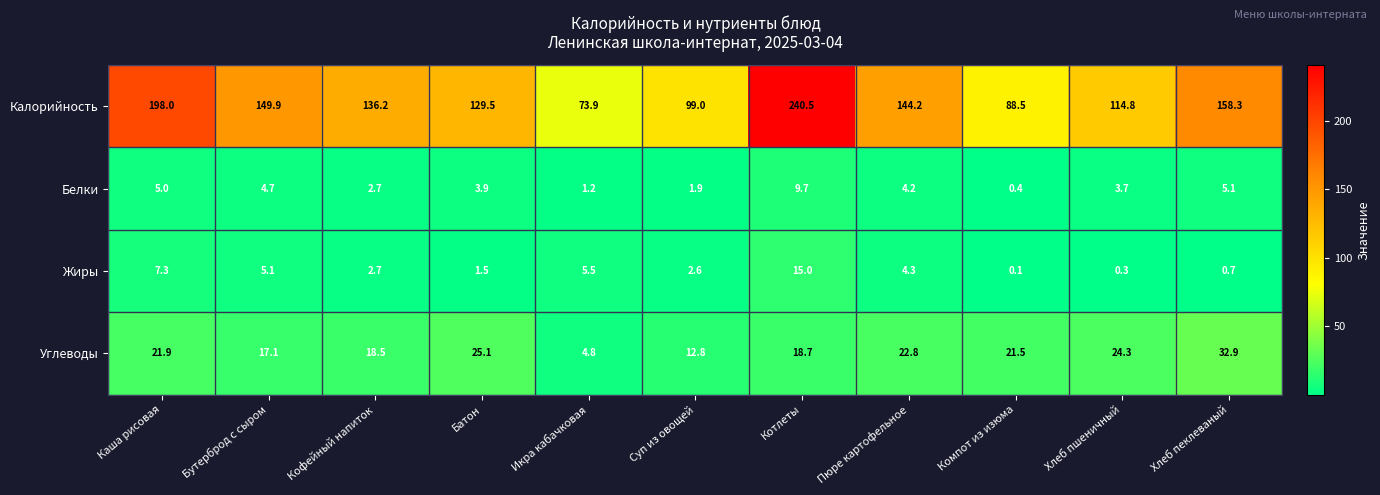

List the series in order of their peak value, lowest first.

Белки, Жиры, Углеводы, Калорийность